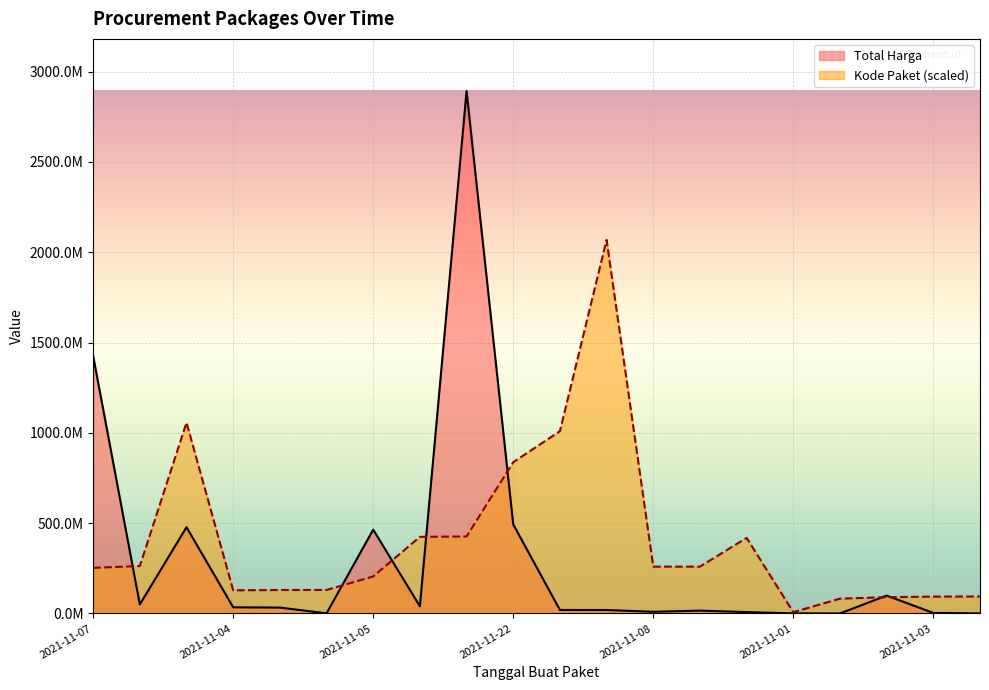

What is the label of the 7th point from the left?

2021-11-05